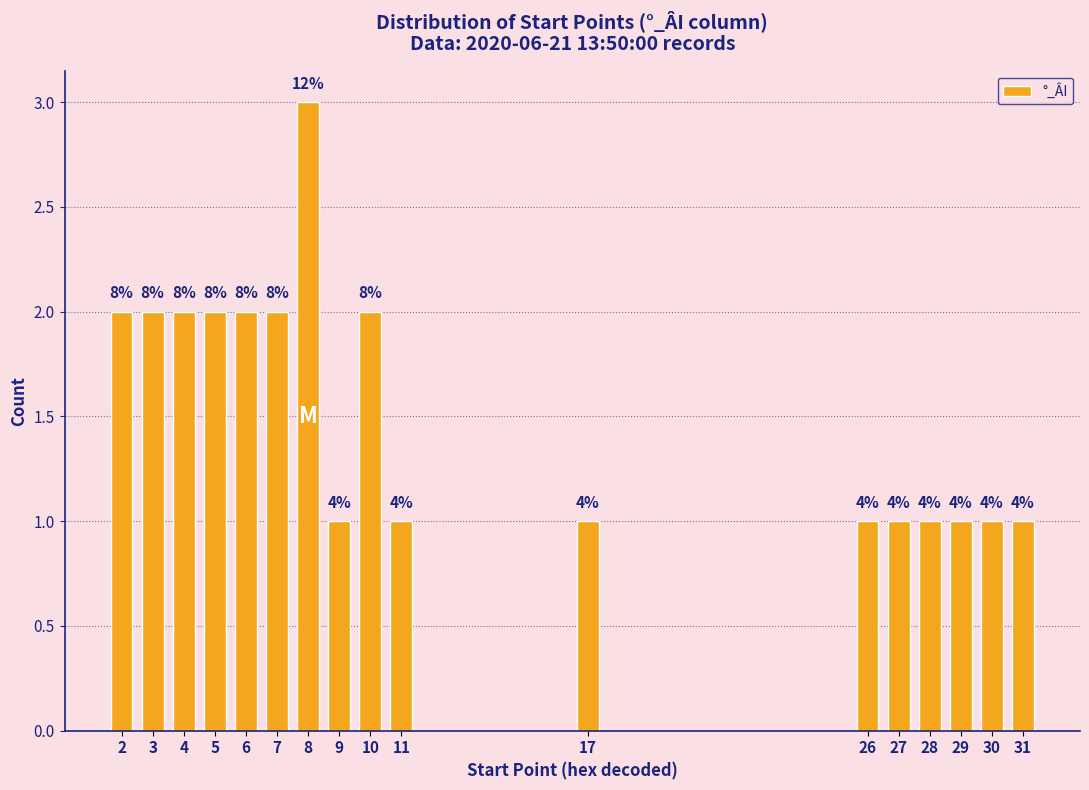

How many bars are there in total?

17